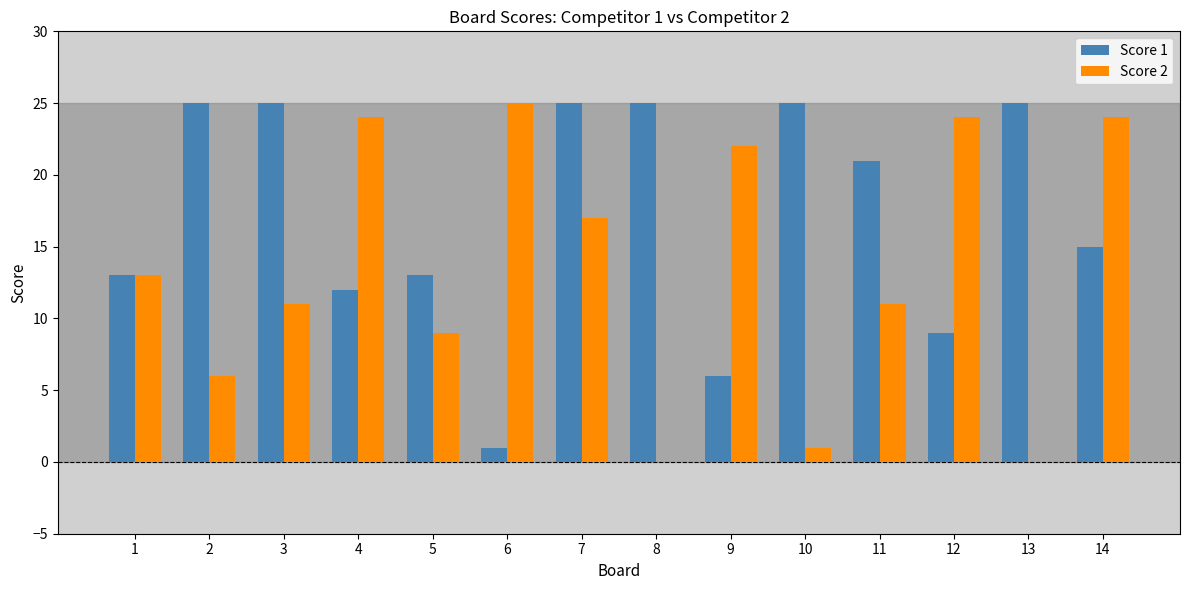

Reading left to right, transcribe all the data shown in this chart.

Score 1: 1=13	2=25	3=25	4=12	5=13	6=1	7=25	8=25	9=6	10=25	11=21	12=9	13=25	14=15
Score 2: 1=13	2=6	3=11	4=24	5=9	6=25	7=17	8=0	9=22	10=1	11=11	12=24	13=0	14=24